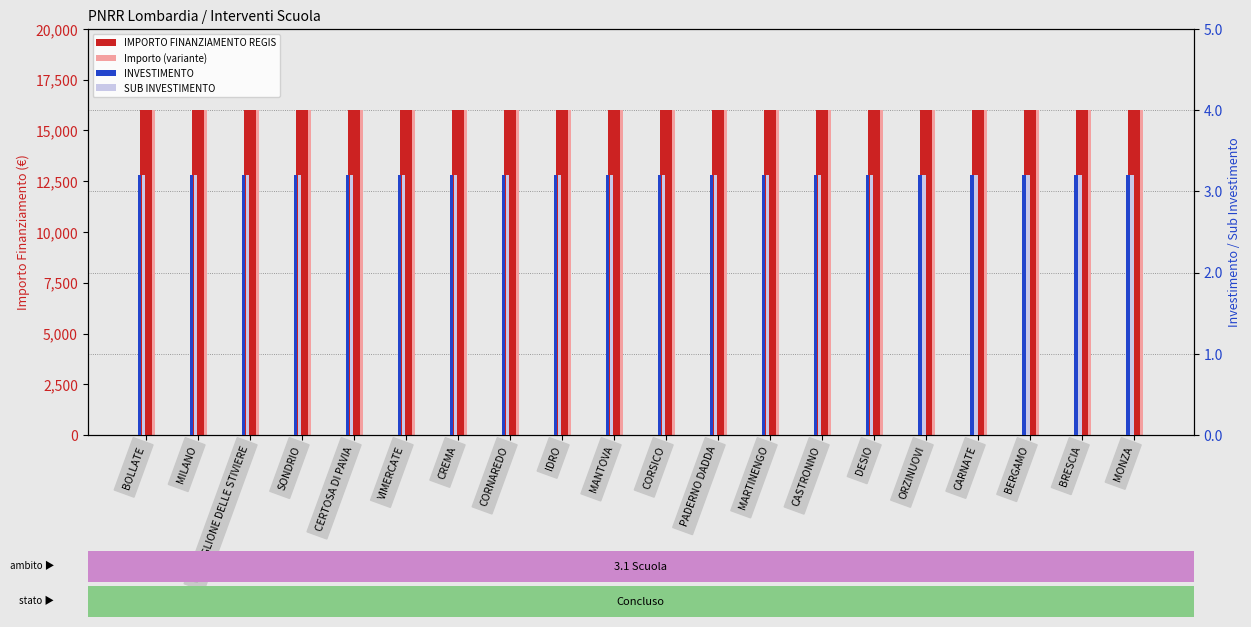

Reading left to right, extract all data points from this chart.

IMPORTO FINANZIAMENTO REGIS: 16000.0	16000.0	16000.0	16000.0	16000.0	16000.0	16000.0	16000.0	16000.0	16000.0	16000.0	16000.0	16000.0	16000.0	16000.0	16000.0	16000.0	16000.0	16000.0	16000.0
Importo (variante): 16000.0	16000.0	16000.0	16000.0	16000.0	16000.0	16000.0	16000.0	16000.0	16000.0	16000.0	16000.0	16000.0	16000.0	16000.0	16000.0	16000.0	16000.0	16000.0	16000.0
INVESTIMENTO: 3.2	3.2	3.2	3.2	3.2	3.2	3.2	3.2	3.2	3.2	3.2	3.2	3.2	3.2	3.2	3.2	3.2	3.2	3.2	3.2
SUB INVESTIMENTO: 3.2	3.2	3.2	3.2	3.2	3.2	3.2	3.2	3.2	3.2	3.2	3.2	3.2	3.2	3.2	3.2	3.2	3.2	3.2	3.2